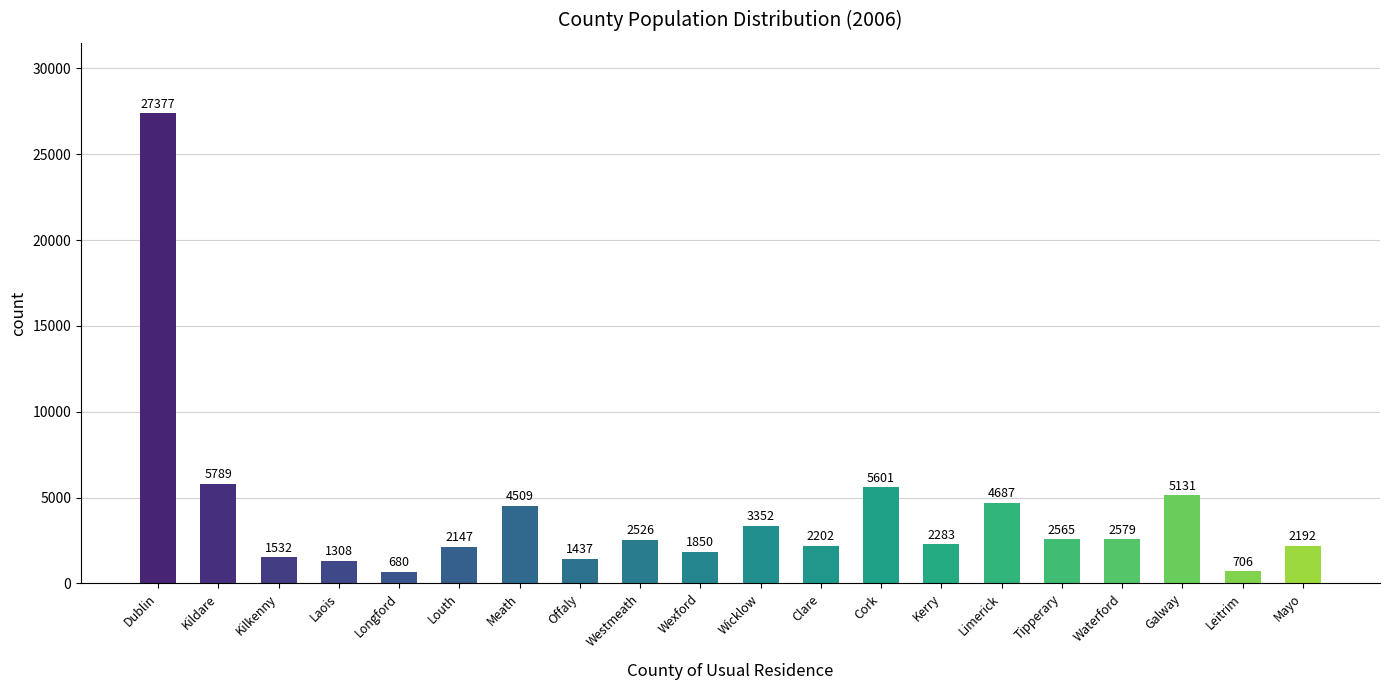

What is the maximum value shown in the chart?

27377